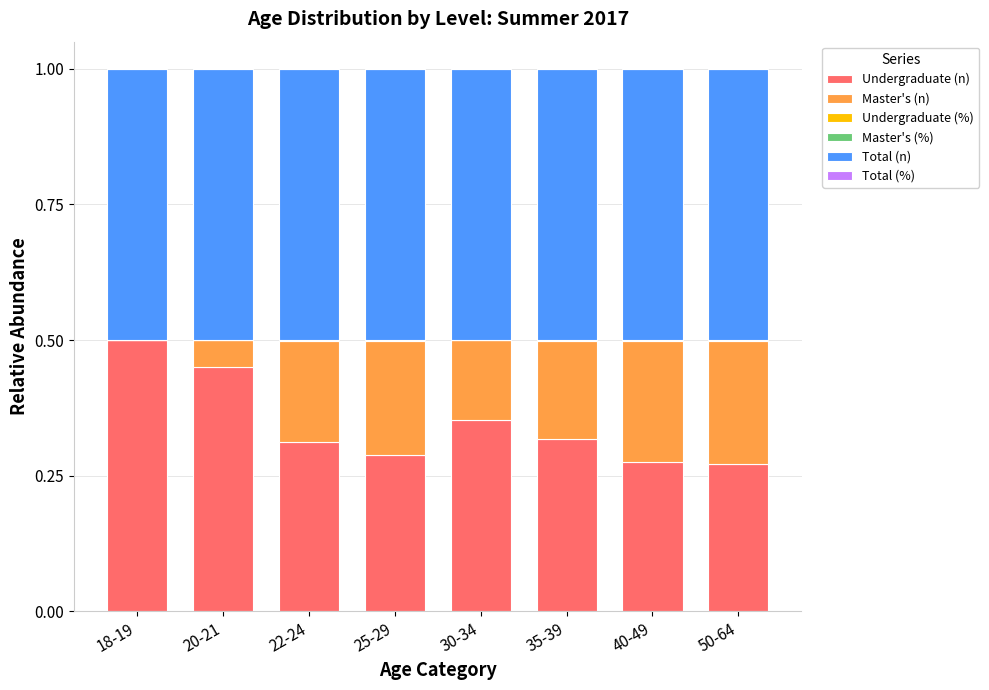

How many series are shown in this chart?

6